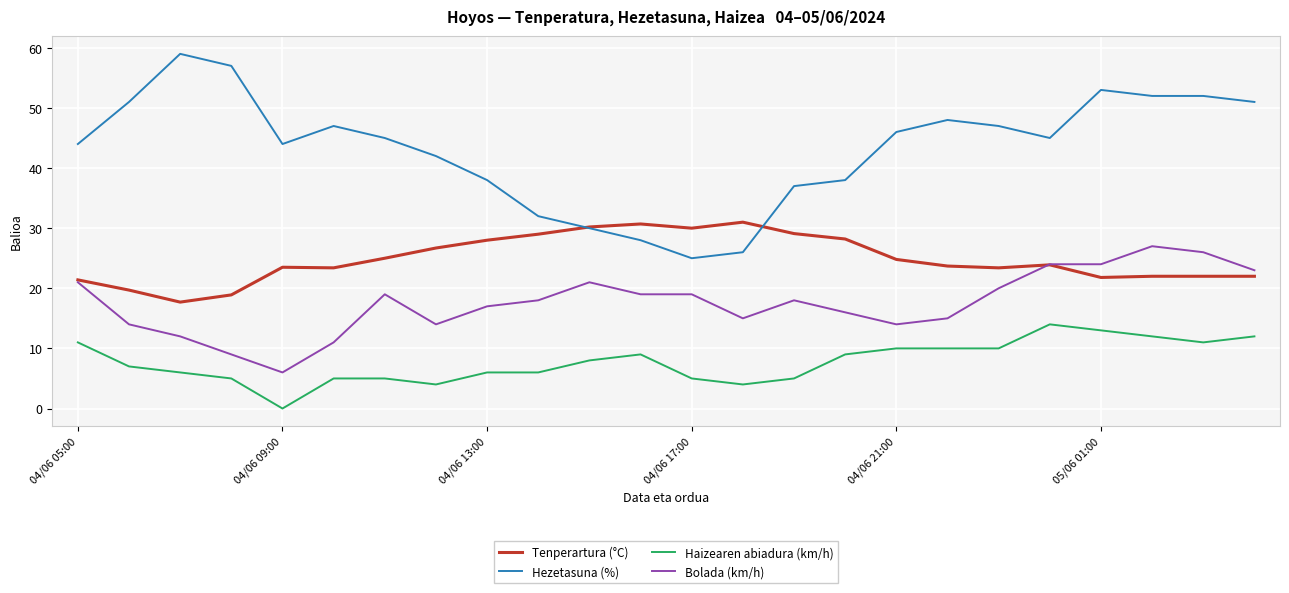

Is this an area chart (filled region under the line)?

No